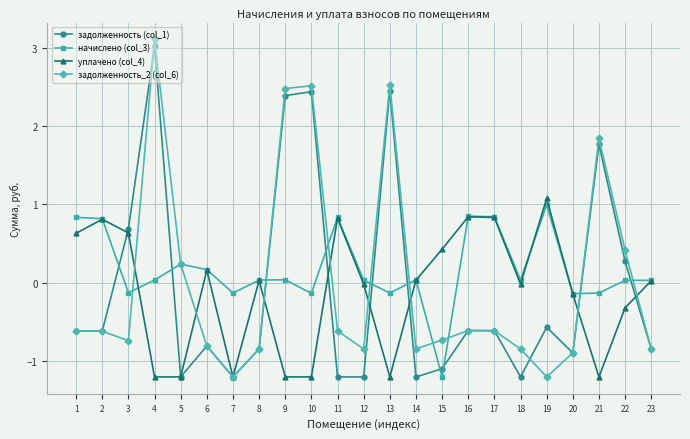

The value of задолженность_2 (col_6) at 12 is -0.8. True or false?

True